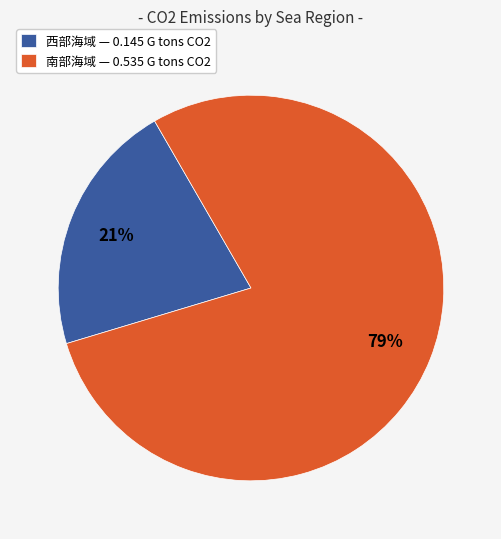

Is the sum of 西部海域 — 0.145 G tons CO2 and 南部海域 — 0.535 G tons CO2 greater than half?

Yes